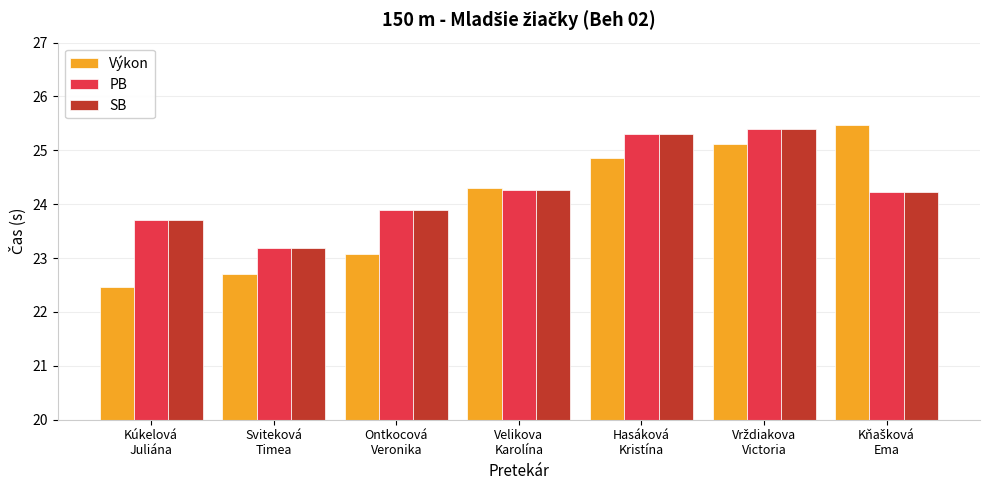

What is the average value of the Výkon series?

24.0